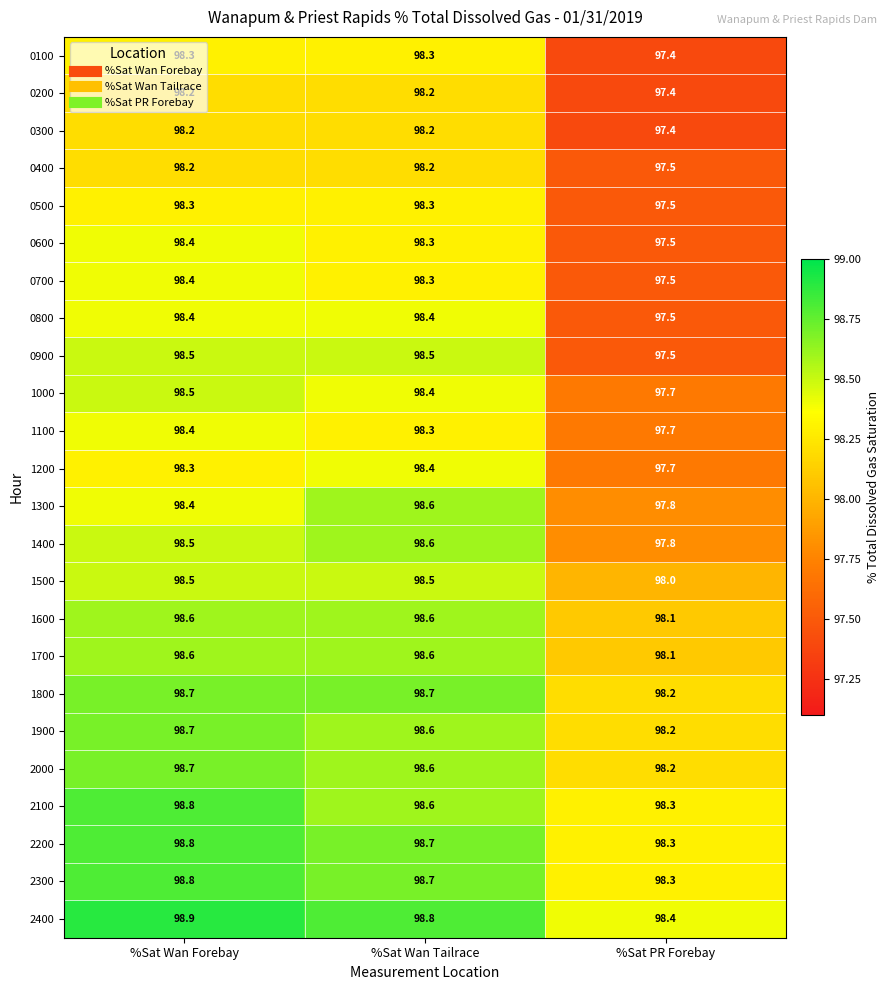

At which label does 0600 reach its peak?

%Sat Wan Forebay